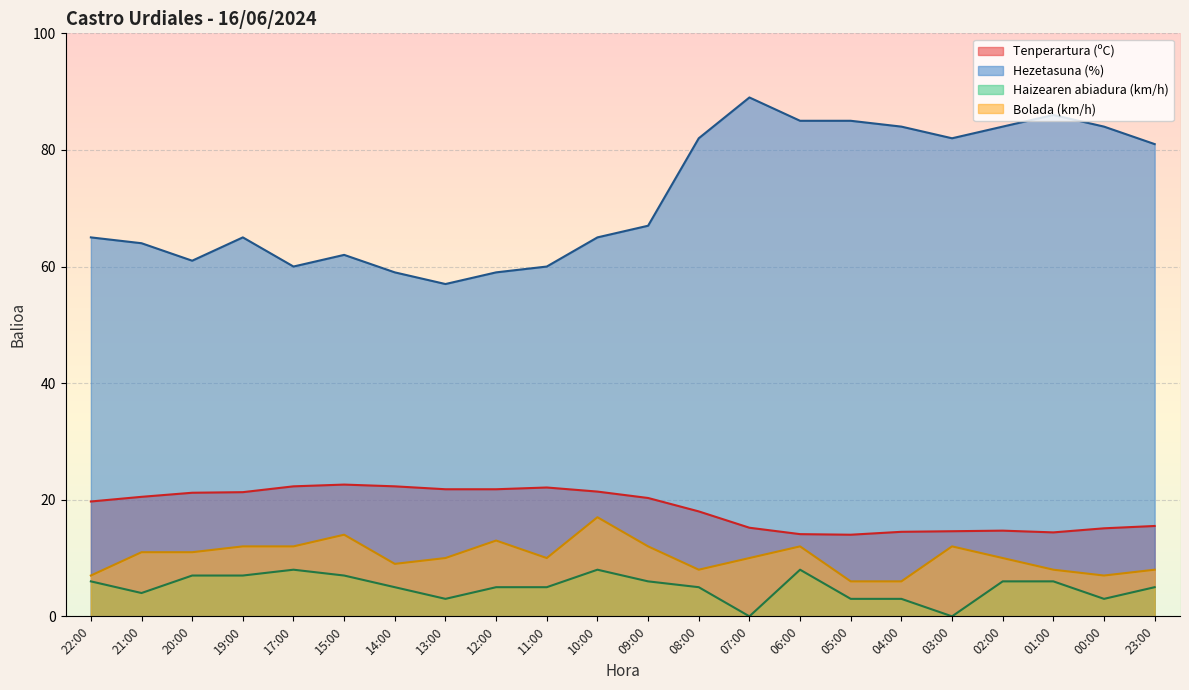

At which label does Hezetasuna (%) reach its minimum?

13:00